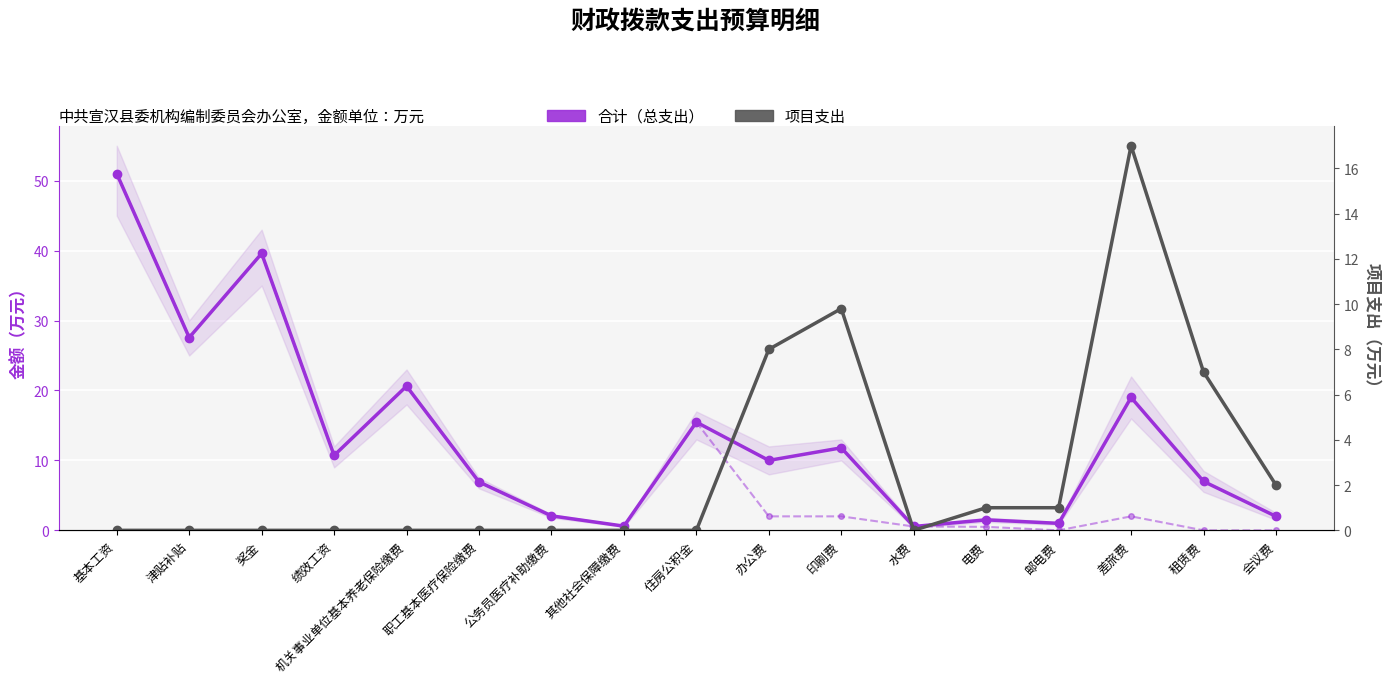

What is the label of the 12th point from the right?

职工基本医疗保险缴费